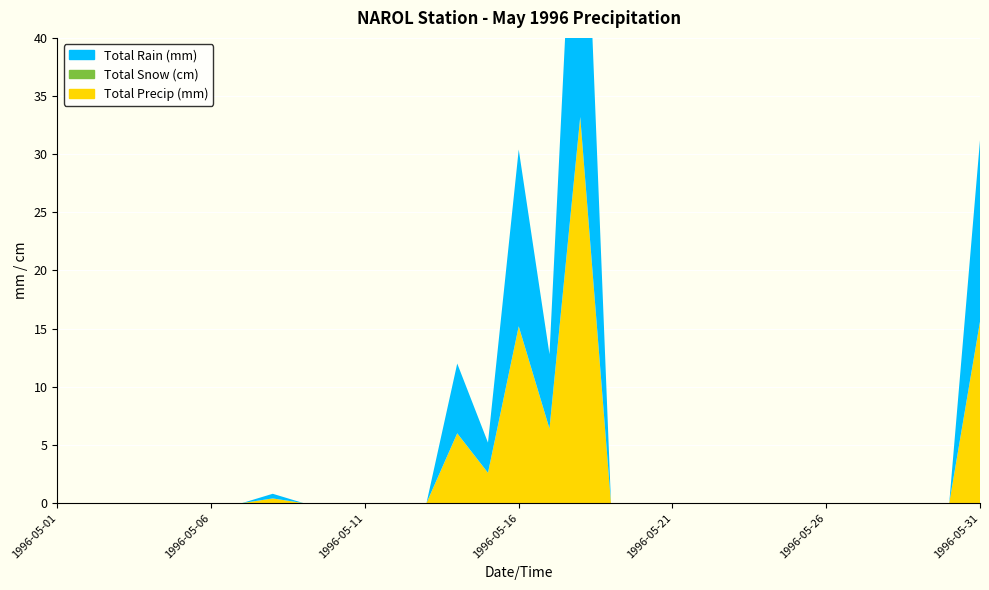

Reading left to right, transcribe all the data shown in this chart.

Total Rain (mm): 1996-05-01=0.0	1996-05-02=0.0	1996-05-03=0.0	1996-05-04=0.0	1996-05-05=0.0	1996-05-06=0.0	1996-05-07=0.0	1996-05-08=0.4	1996-05-09=0.0	1996-05-10=0.0	1996-05-11=0.0	1996-05-12=0.0	1996-05-13=0.0	1996-05-14=6.0	1996-05-15=2.6	1996-05-16=15.2	1996-05-17=6.4	1996-05-18=33.2	1996-05-19=0.0	1996-05-20=0.0	1996-05-21=0.0	1996-05-22=0.0	1996-05-23=0.0	1996-05-24=0.0	1996-05-25=0.0	1996-05-26=0.0	1996-05-27=0.0	1996-05-28=0.0	1996-05-29=0.0	1996-05-30=0.0	1996-05-31=15.6
Total Snow (cm): 1996-05-01=0.0	1996-05-02=0.0	1996-05-03=0.0	1996-05-04=0.0	1996-05-05=0.0	1996-05-06=0.0	1996-05-07=0.0	1996-05-08=0.0	1996-05-09=0.0	1996-05-10=0.0	1996-05-11=0.0	1996-05-12=0.0	1996-05-13=0.0	1996-05-14=0.0	1996-05-15=0.0	1996-05-16=0.0	1996-05-17=0.0	1996-05-18=0.0	1996-05-19=0.0	1996-05-20=0.0	1996-05-21=0.0	1996-05-22=0.0	1996-05-23=0.0	1996-05-24=0.0	1996-05-25=0.0	1996-05-26=0.0	1996-05-27=0.0	1996-05-28=0.0	1996-05-29=0.0	1996-05-30=0.0	1996-05-31=0.0
Total Precip (mm): 1996-05-01=0.0	1996-05-02=0.0	1996-05-03=0.0	1996-05-04=0.0	1996-05-05=0.0	1996-05-06=0.0	1996-05-07=0.0	1996-05-08=0.4	1996-05-09=0.0	1996-05-10=0.0	1996-05-11=0.0	1996-05-12=0.0	1996-05-13=0.0	1996-05-14=6.0	1996-05-15=2.6	1996-05-16=15.2	1996-05-17=6.4	1996-05-18=33.2	1996-05-19=0.0	1996-05-20=0.0	1996-05-21=0.0	1996-05-22=0.0	1996-05-23=0.0	1996-05-24=0.0	1996-05-25=0.0	1996-05-26=0.0	1996-05-27=0.0	1996-05-28=0.0	1996-05-29=0.0	1996-05-30=0.0	1996-05-31=15.6